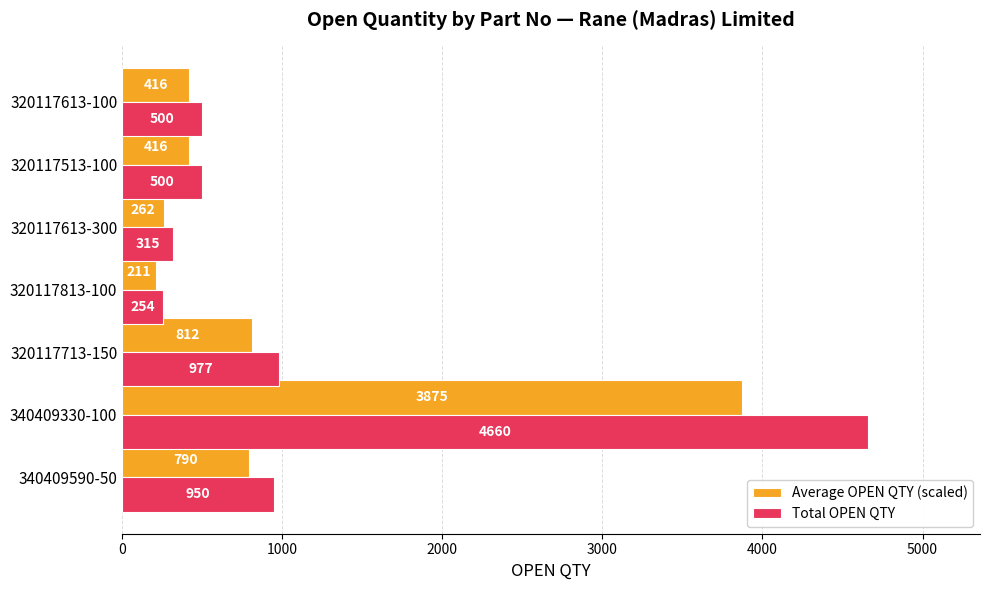

Which category has the lowest value across all series?

320117813-100